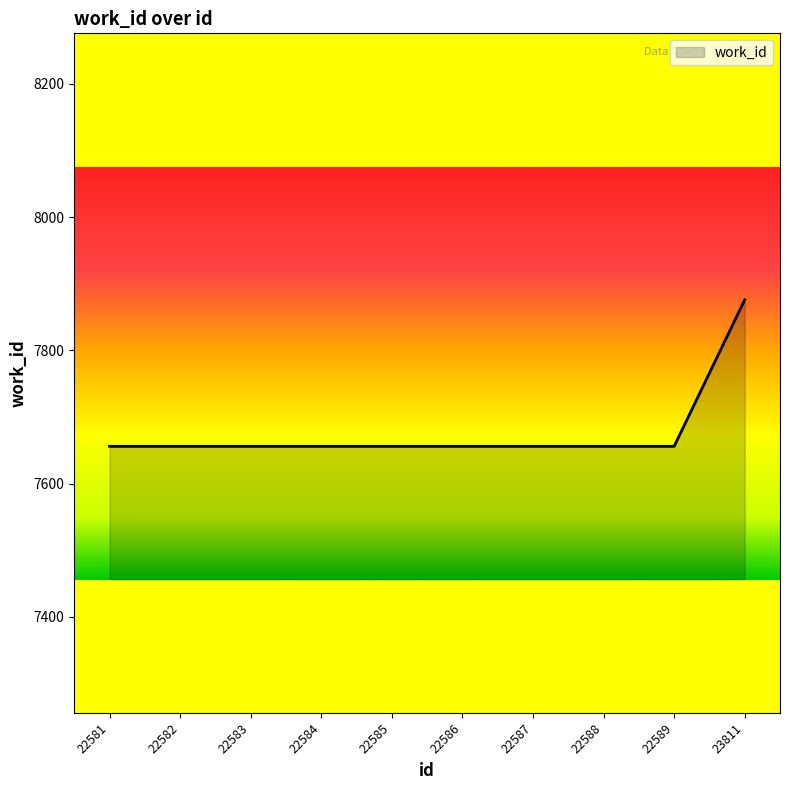

Which category has the highest value across all series?

23811